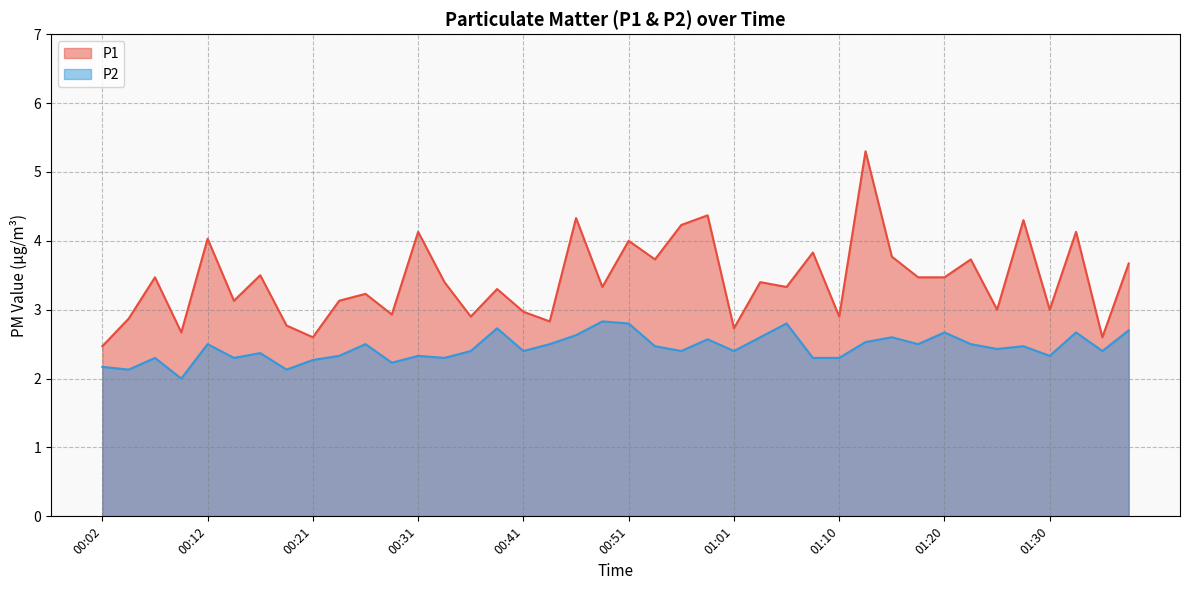

The P2 series shows 2.6 at 00:46. True or false?

True